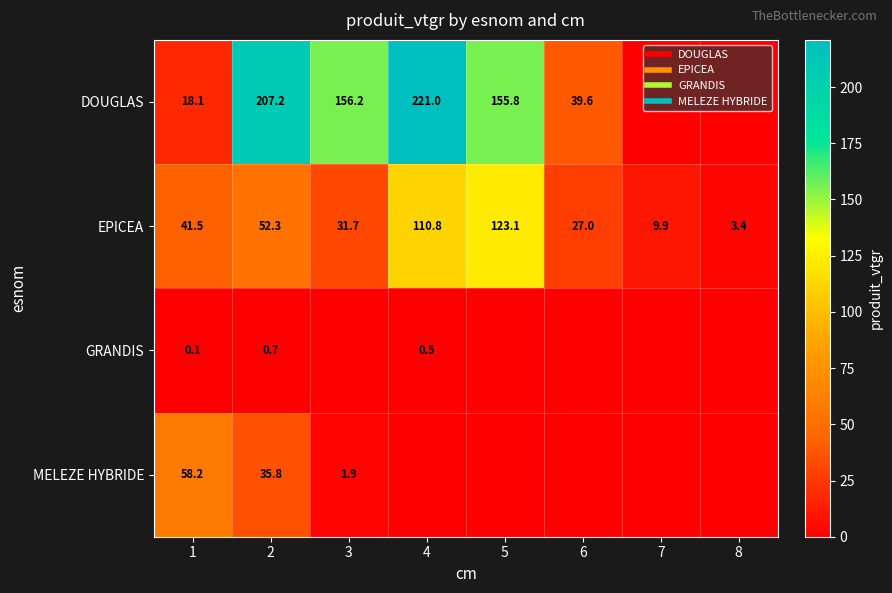

At how many categories does at least one series exceed 128?

4